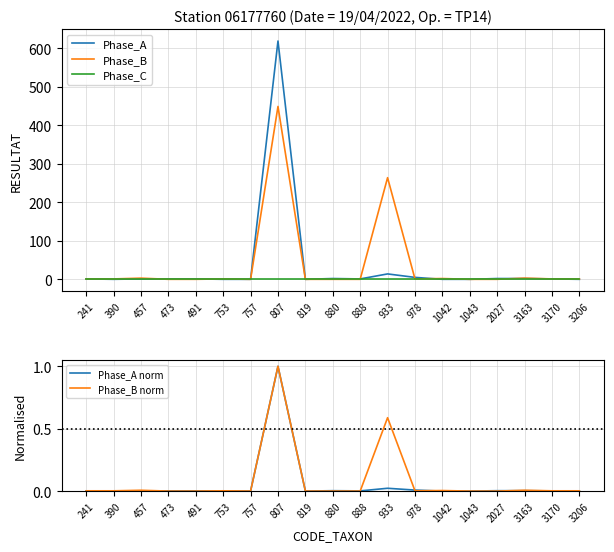

At which label is Phase_B norm closest to 0?

473